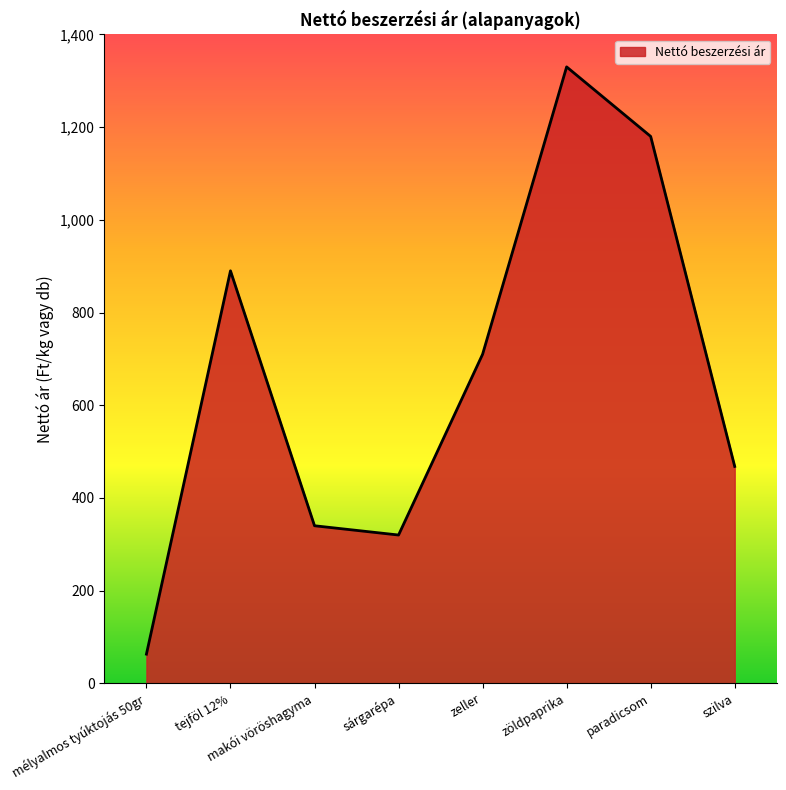

Where is the first local maximum?

tejföl 12%